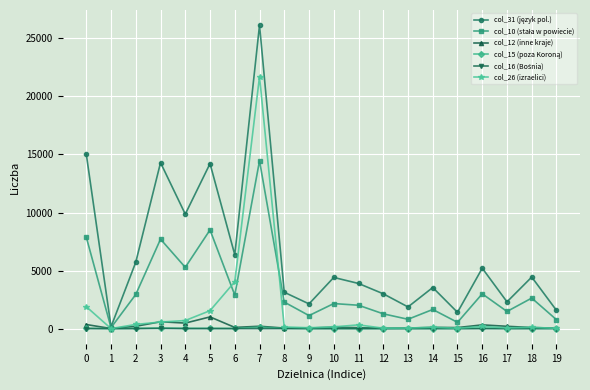

True or false: col_15 (poza Koroną) and col_31 (język pol.) cross at least once.

False